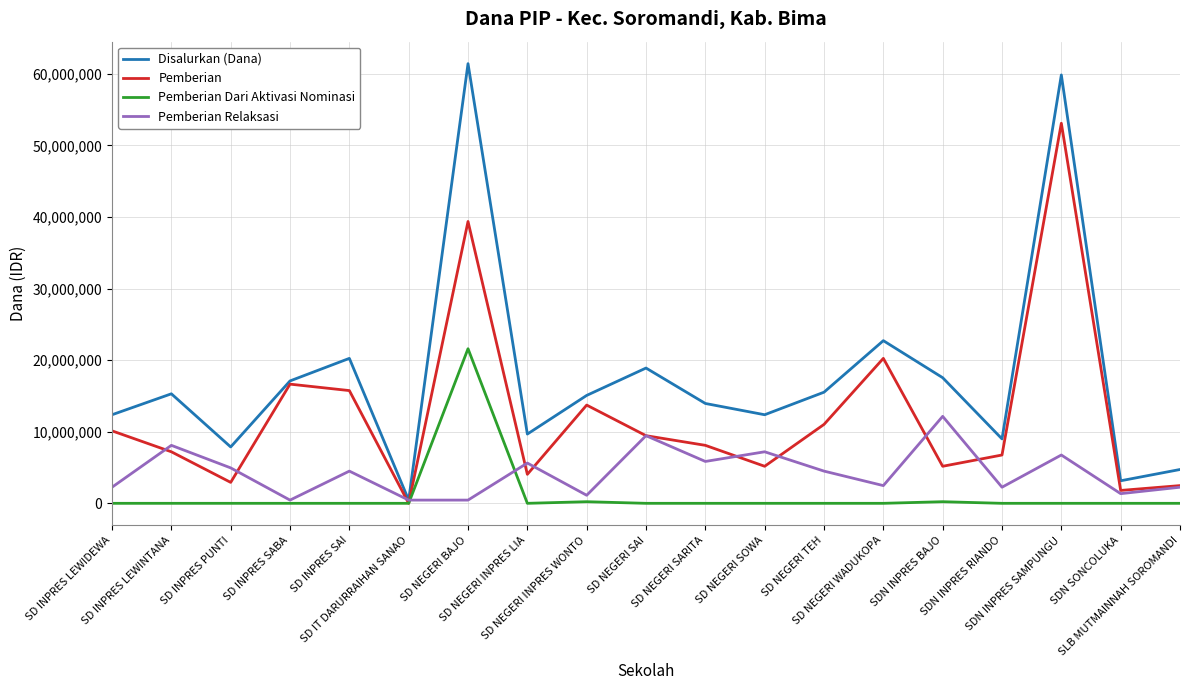

Rank the series by their maximum value, from highest to lowest.

Disalurkan (Dana), Pemberian, Pemberian Dari Aktivasi Nominasi, Pemberian Relaksasi